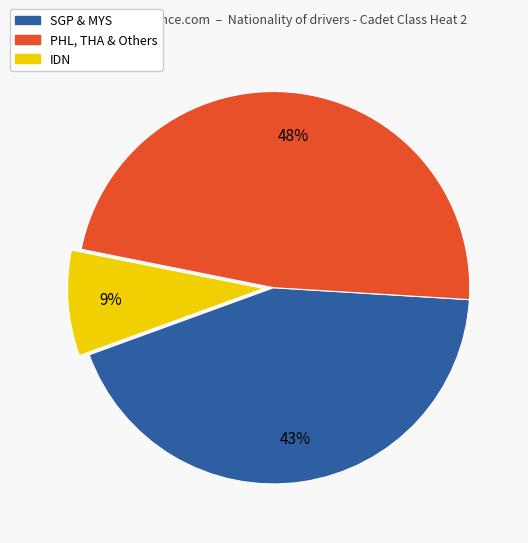

To the nearest percent, what is the difference between the largest and smallest slice percentages?

39%